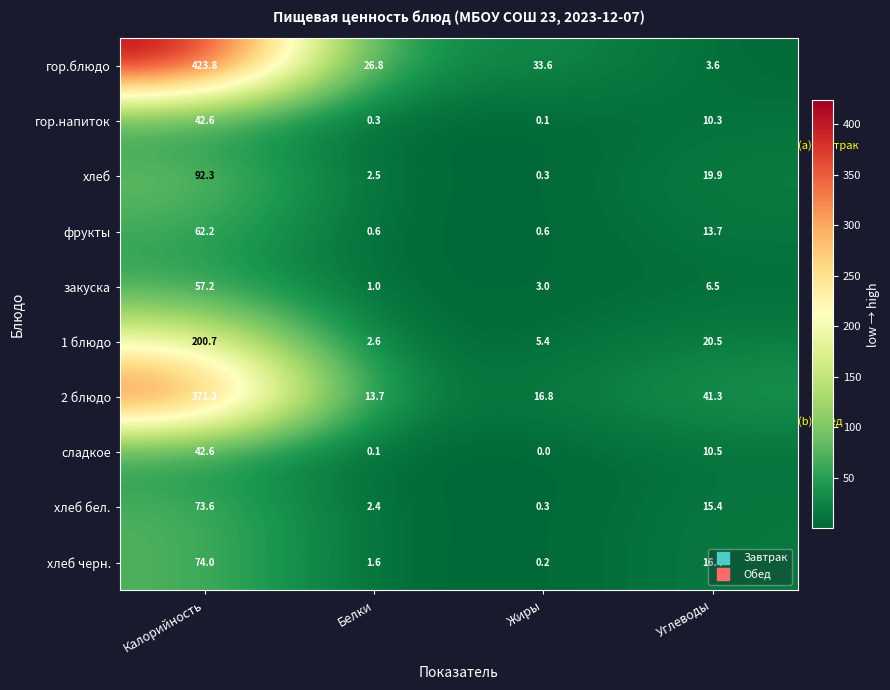

What is the sum of the закуска values at Белки and Калорийность?

58.2